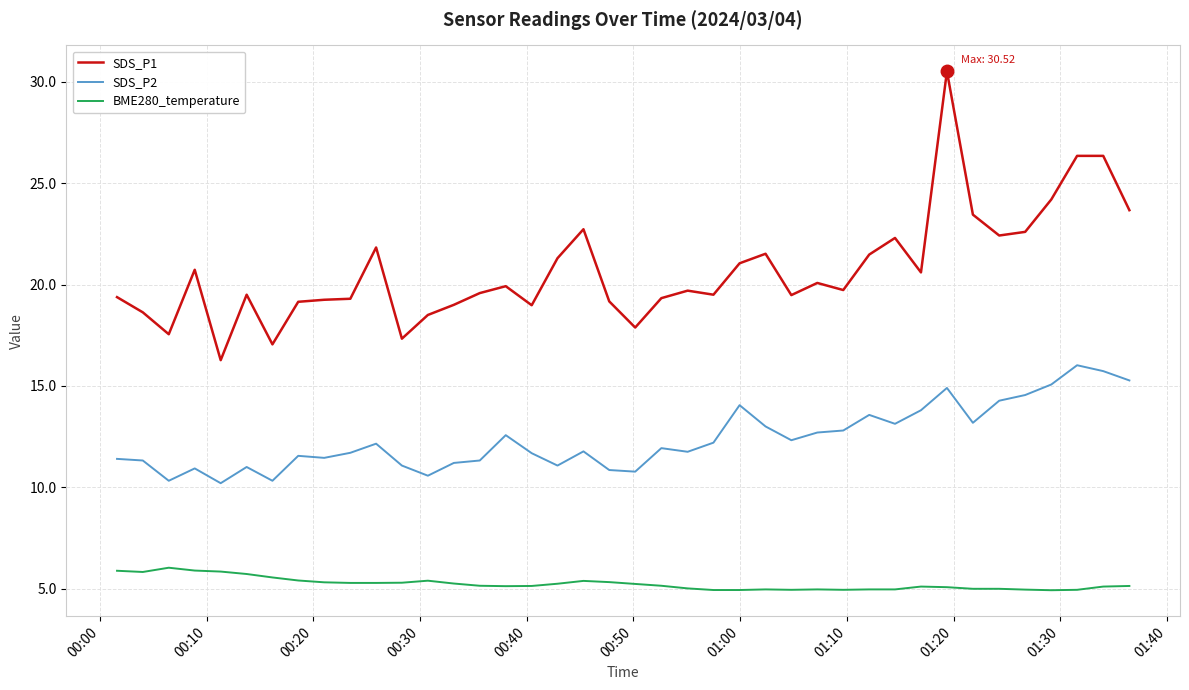

What is the difference between the maximum and minimum values in the SDS_P2 series?

5.8